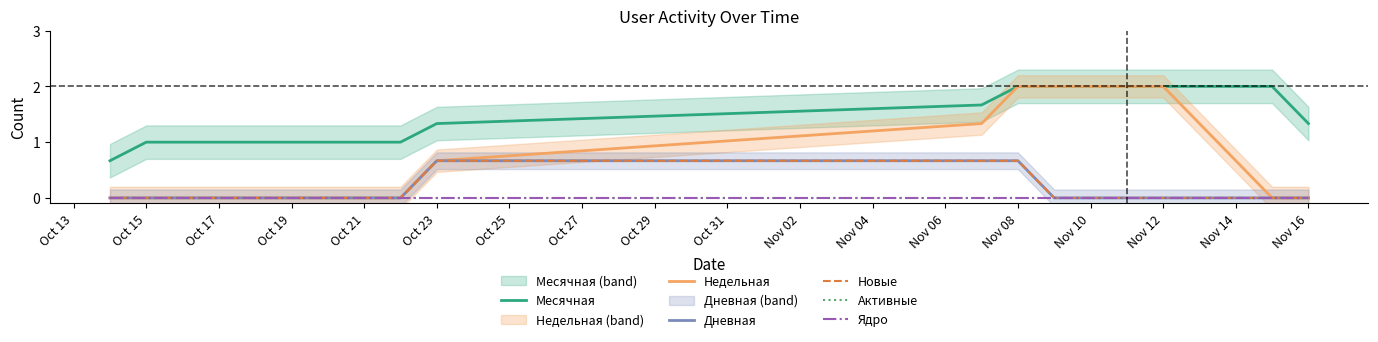

The value of Дневная at Oct 15 is -0.3. True or false?

False